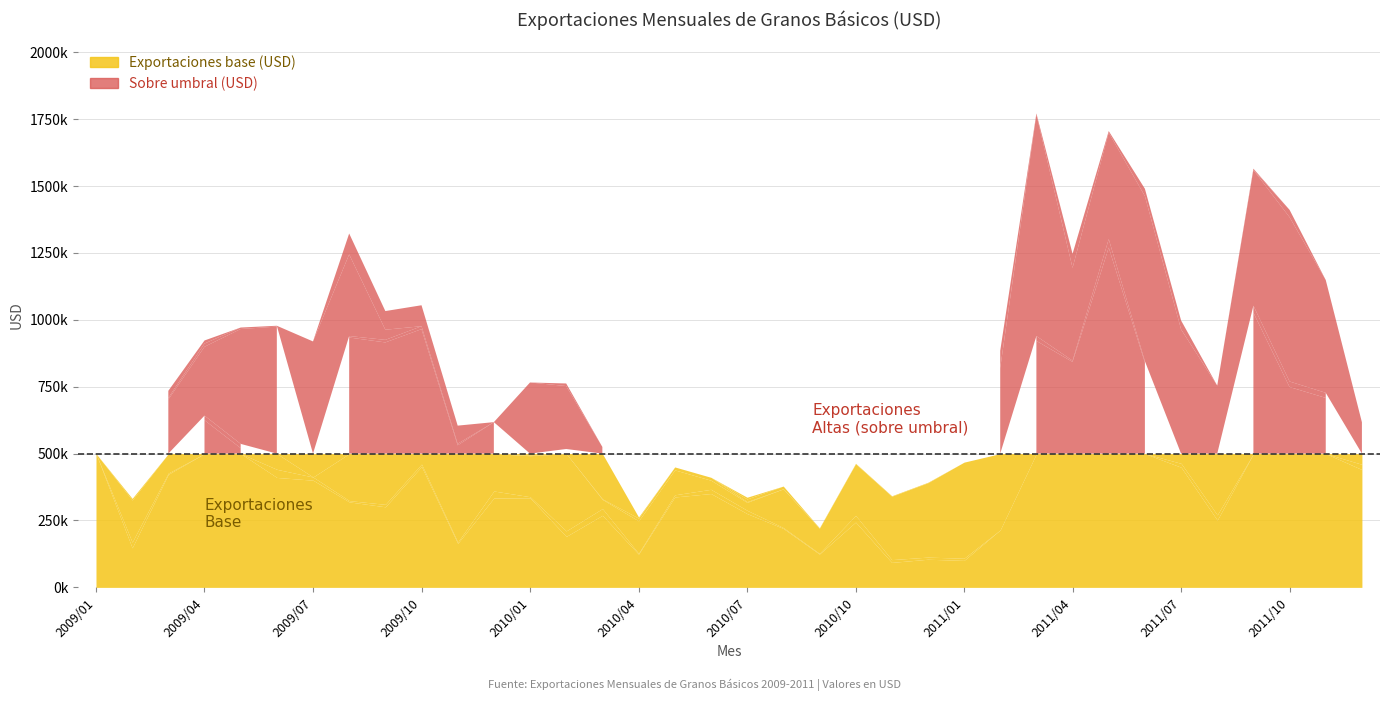

At how many categories does at least one series exceed 247638?

30